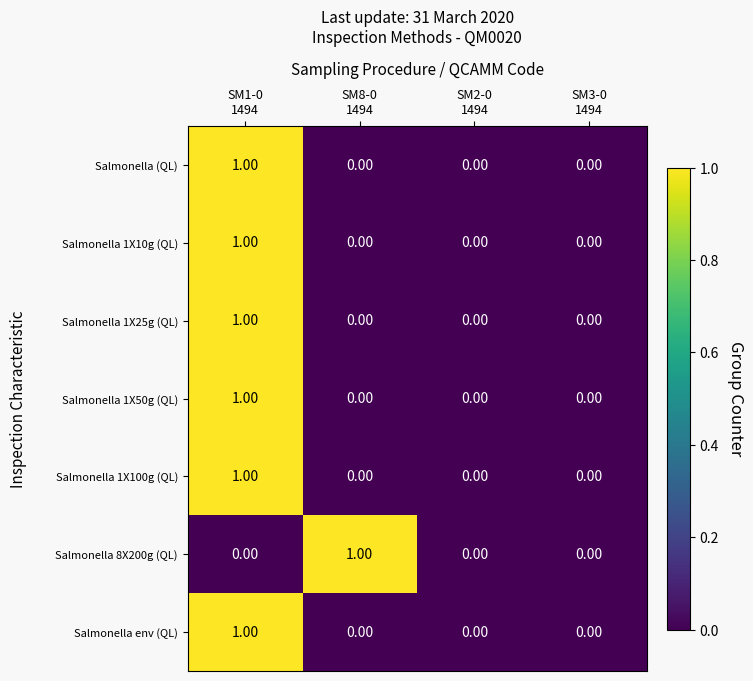

The Salmonella 1X10g (QL) series shows 0 at SM2-0 1494. True or false?

True